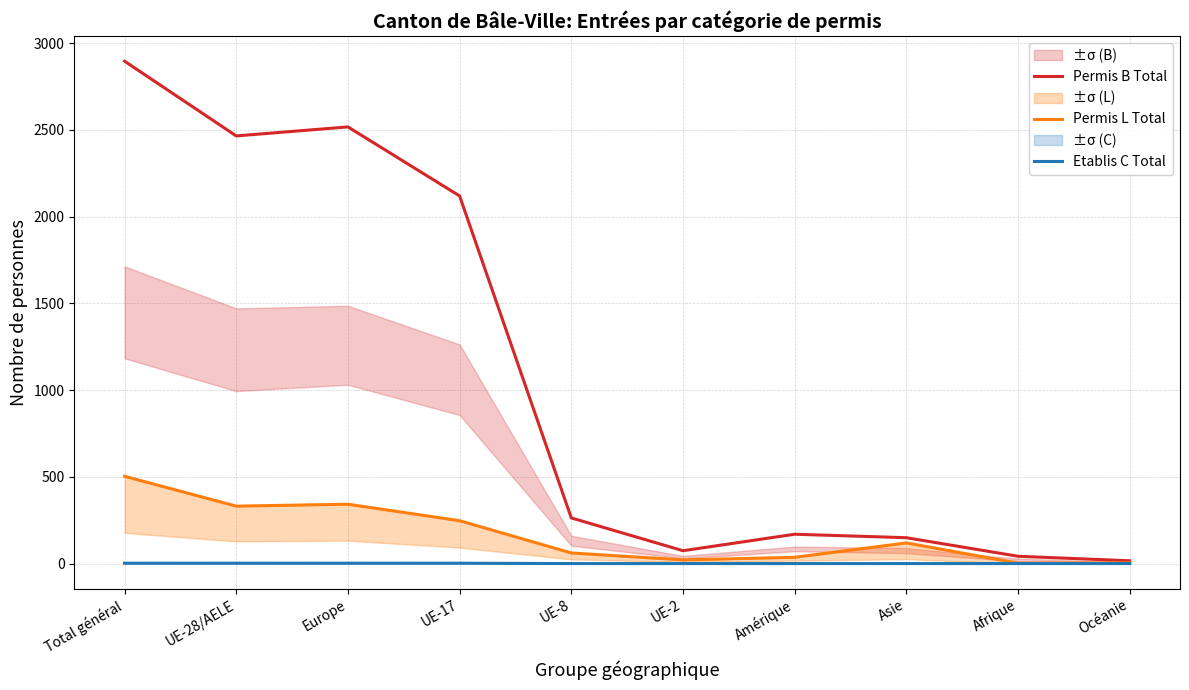

In Permis L Total, how many points are lower than both neighbors (excluding endpoints)?

3